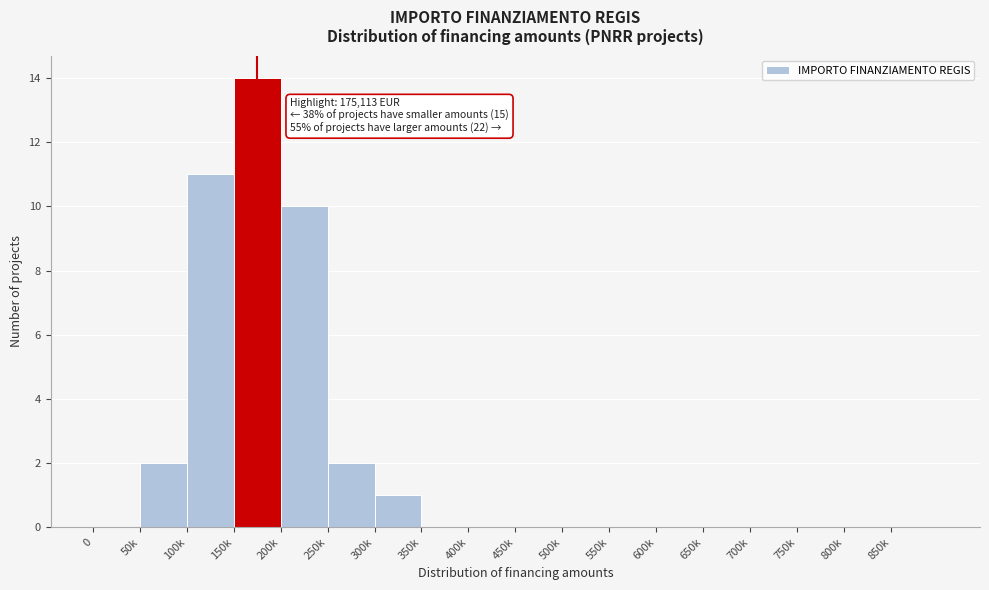

Reading left to right, transcribe all the data shown in this chart.

0=0	50k=2	100k=11	150k=14	200k=10	250k=2	300k=1	350k=0	400k=0	450k=0	500k=0	550k=0	600k=0	650k=0	700k=0	750k=0	800k=0	850k=0